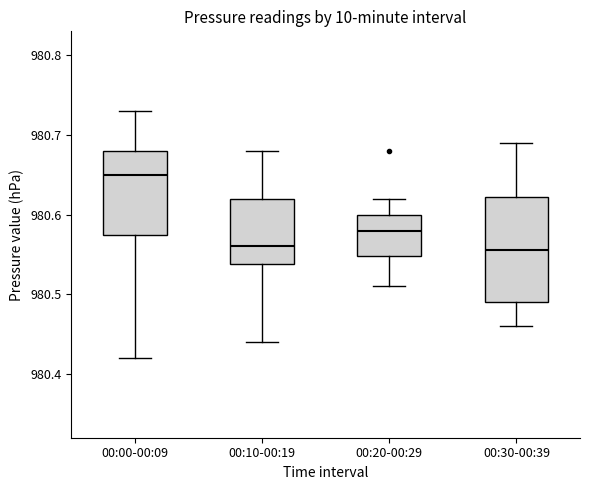

Where does the upper whisker of the box for 00:20-00:29 end on the y-axis? The values are not printed on the chart, so give them approximately, as read against the axis.

980.62